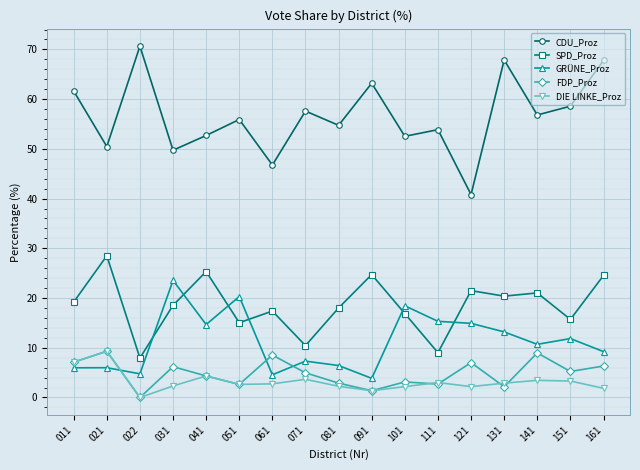

At which label does SPD_Proz reach its minimum?

022